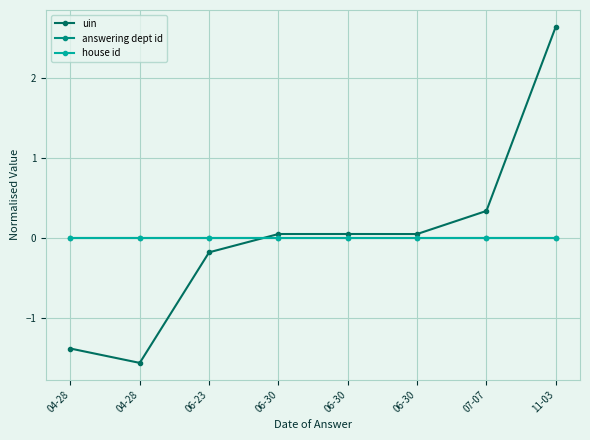

Which series ends up on top after the final intersection of uin and answering dept id?

uin